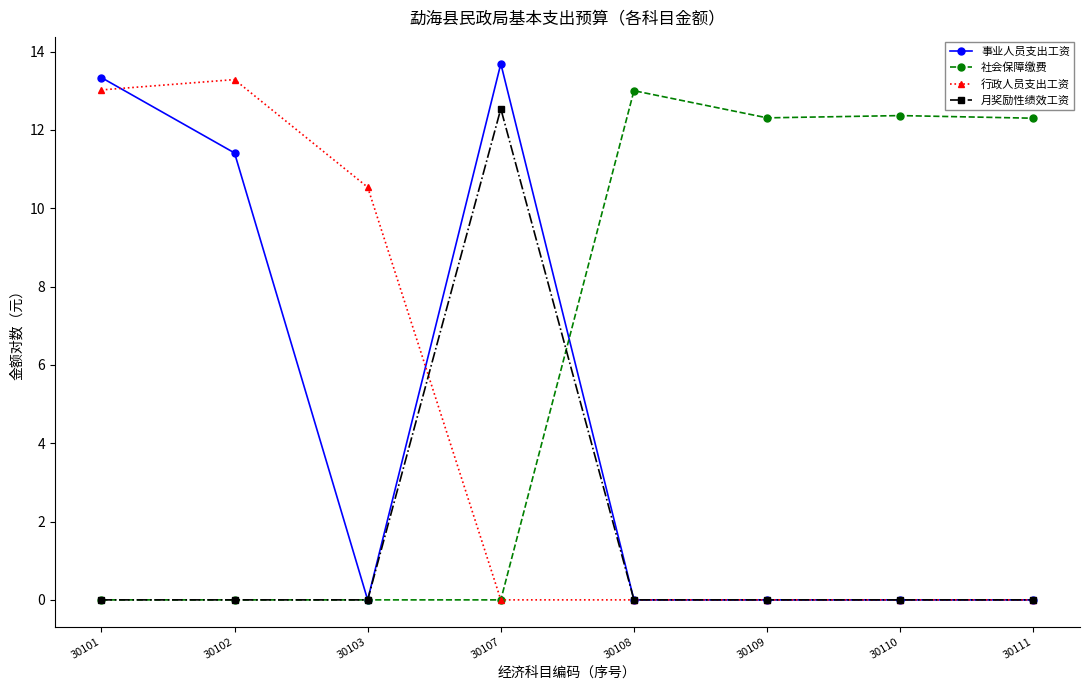

How many data points in 社会保障缴费 are above 12?

4